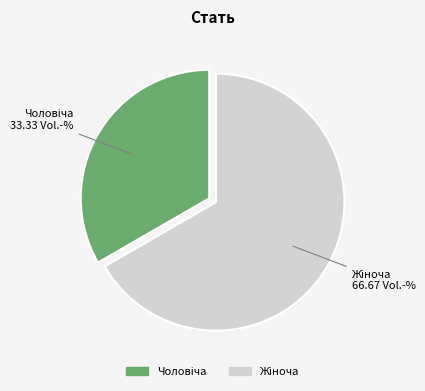

Is there any slice that represents more than half of the pie?

Yes